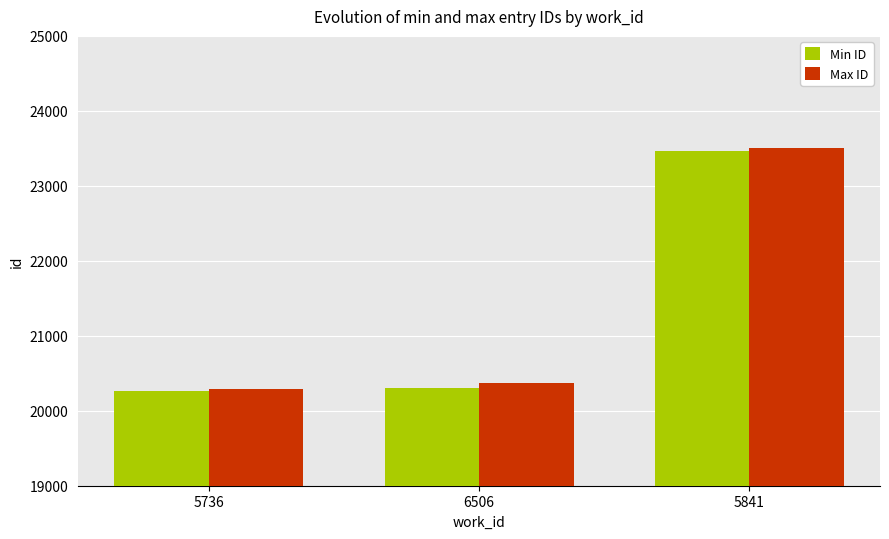

How many bars are there in total?

6